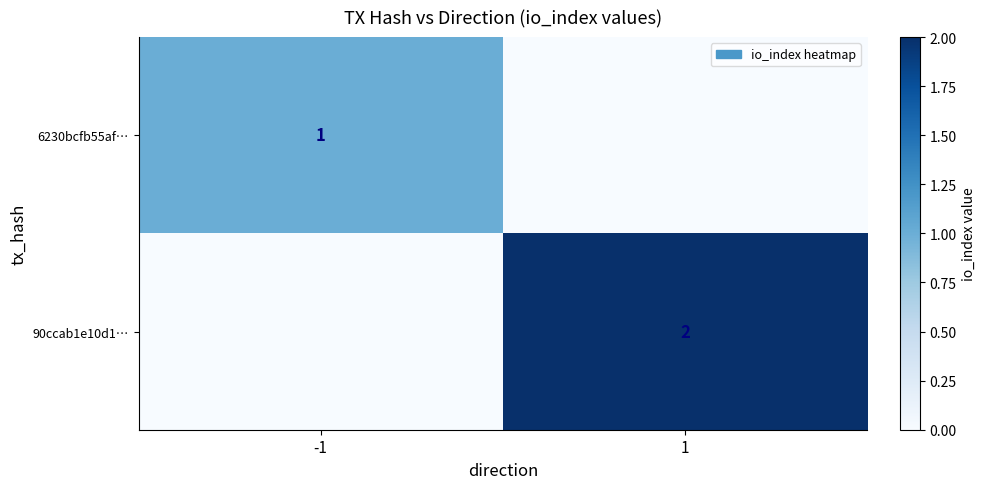

Is it true that 90ccab1e10d1… equals 1 at 1?

False